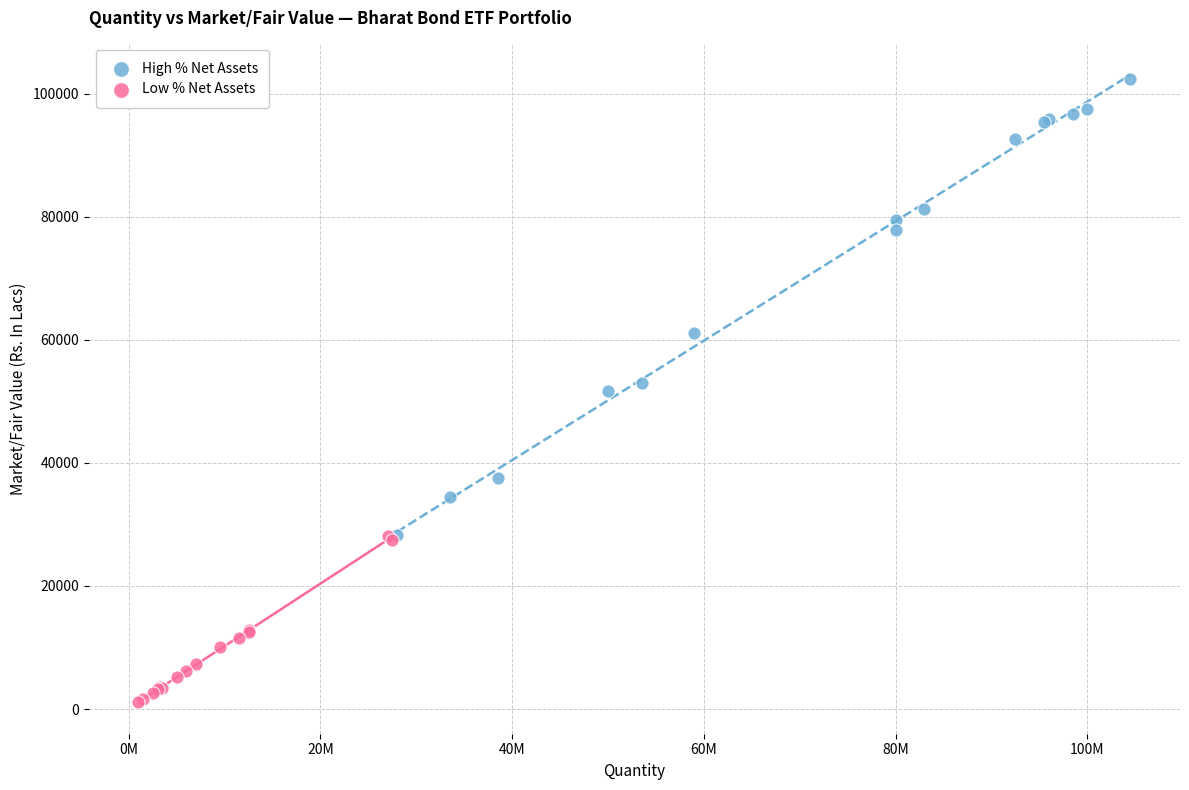

What are all the series names shown in the legend?

High % Net Assets, Low % Net Assets